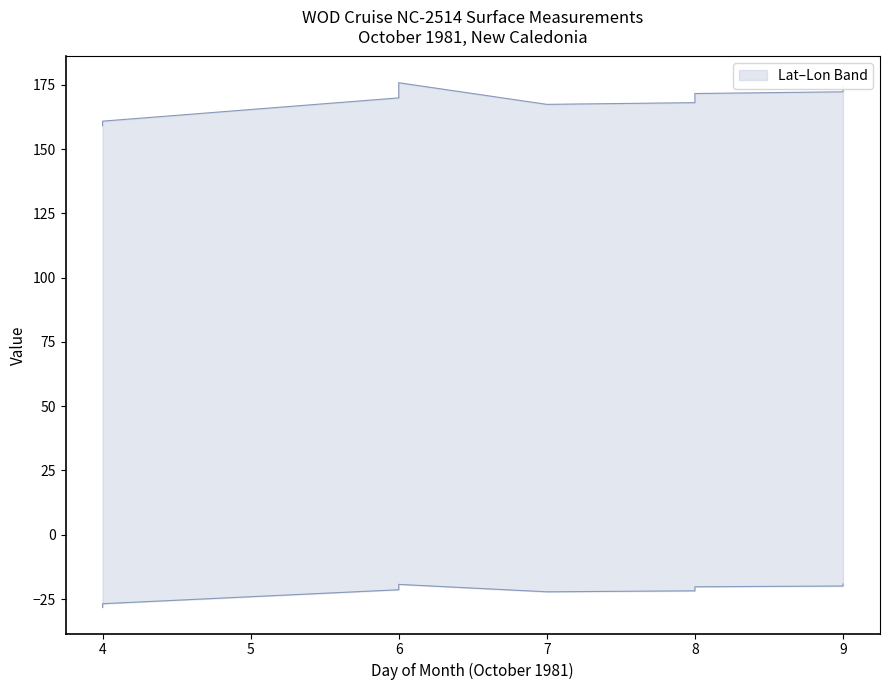

True or false: LONGITUDE and LATITUDE cross at least once.

False